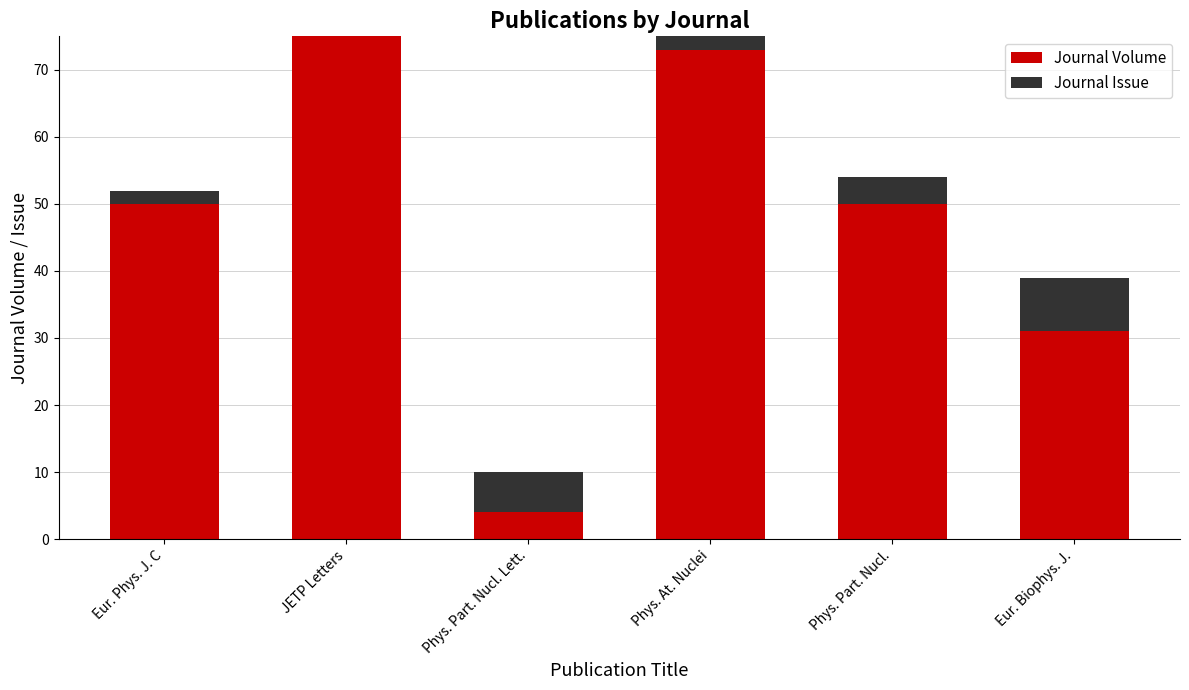

How many Journal Issue values are between 4 and 8?

4